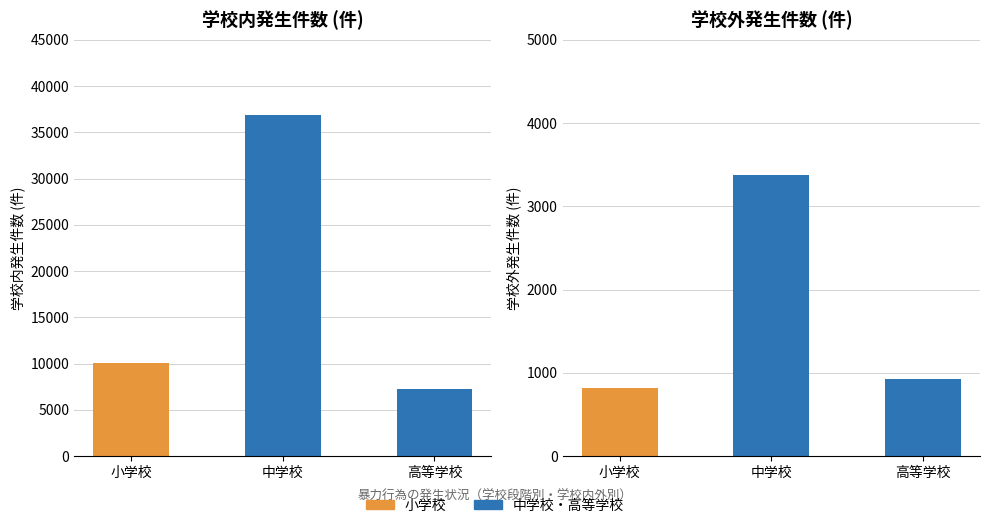

At which label does 学校外発生件数 reach its minimum?

小学校